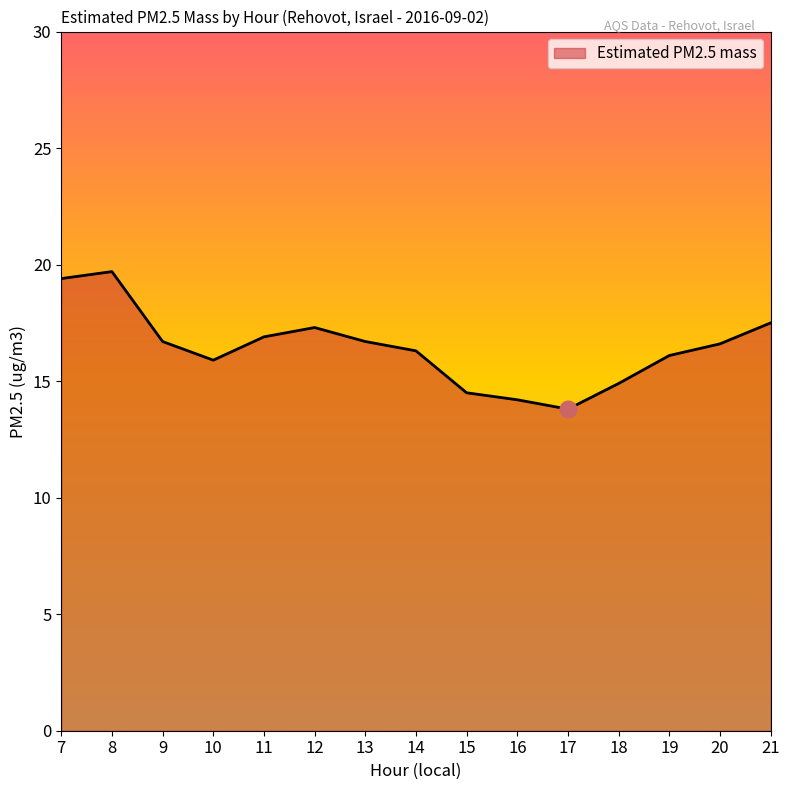

What is the minimum value shown in the chart?

13.8